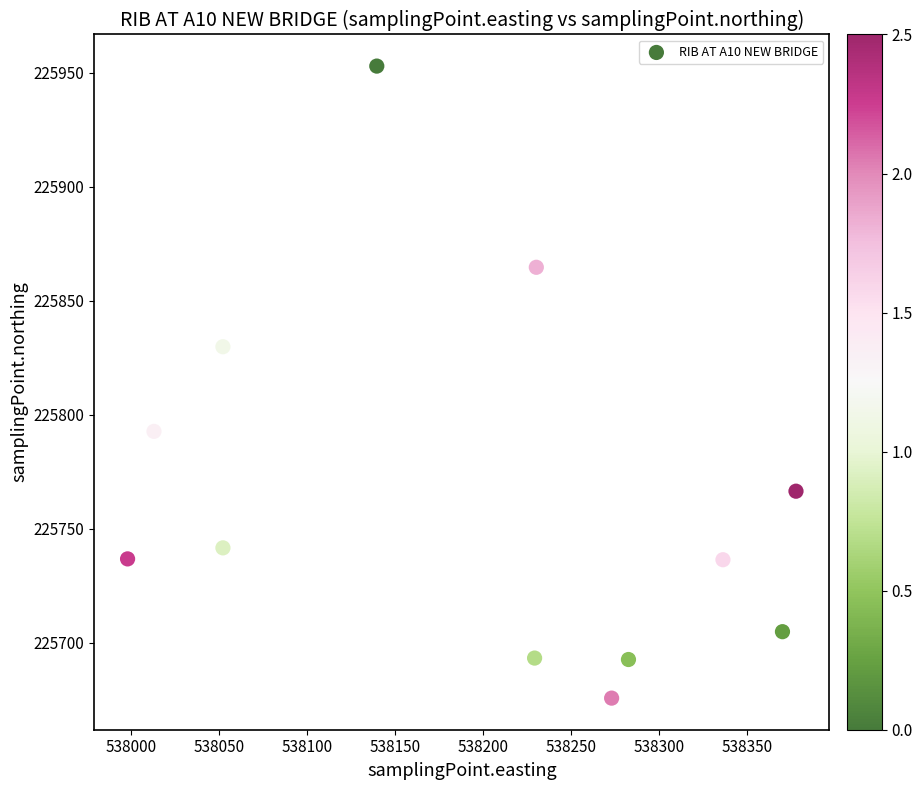

What Y value in the scatter plot is closest to 225814?

225829.9